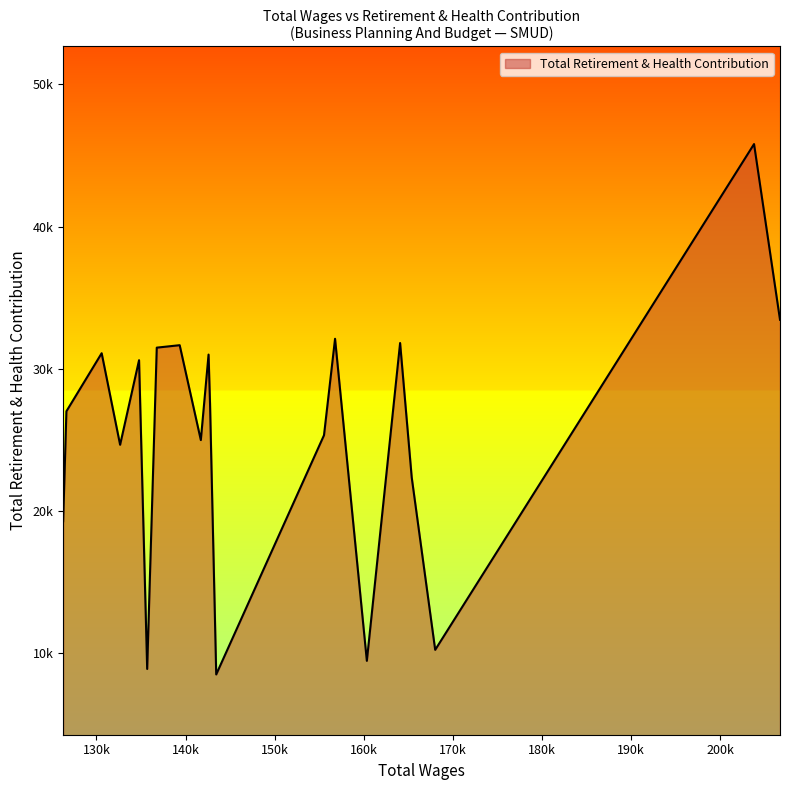

What is the difference between the maximum and minimum values?

37321